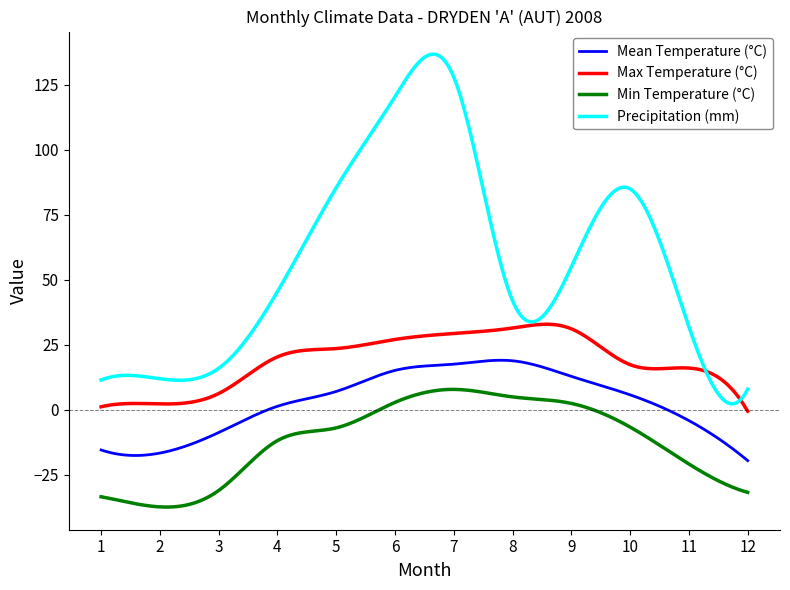

Which series has the largest total across all categories?

Precipitation (mm)